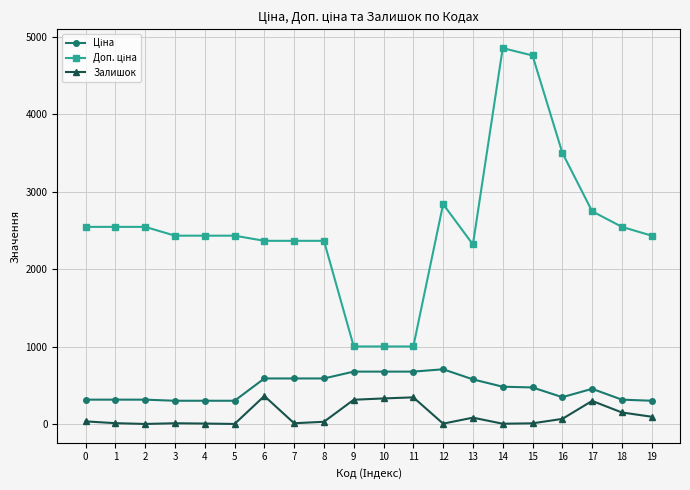

True or false: Залишок has more than 0 points higher than both neighbors.

True